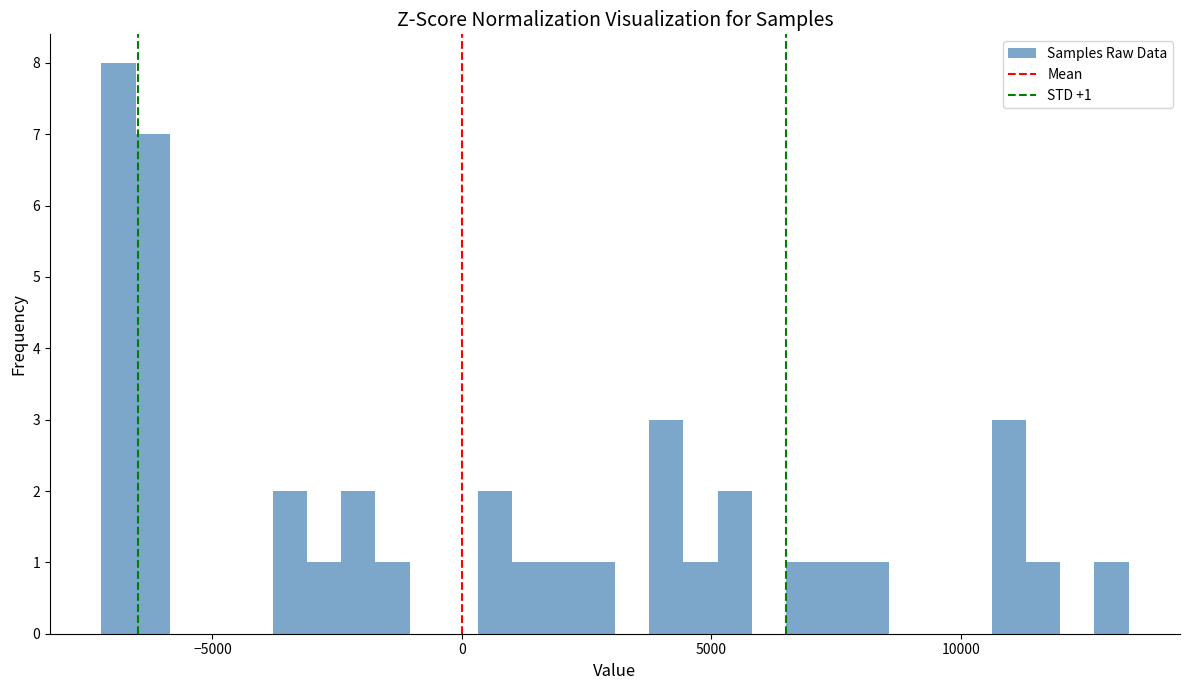

Read against the x-axis, roughly where is the centre of the tallest bar?

-7000